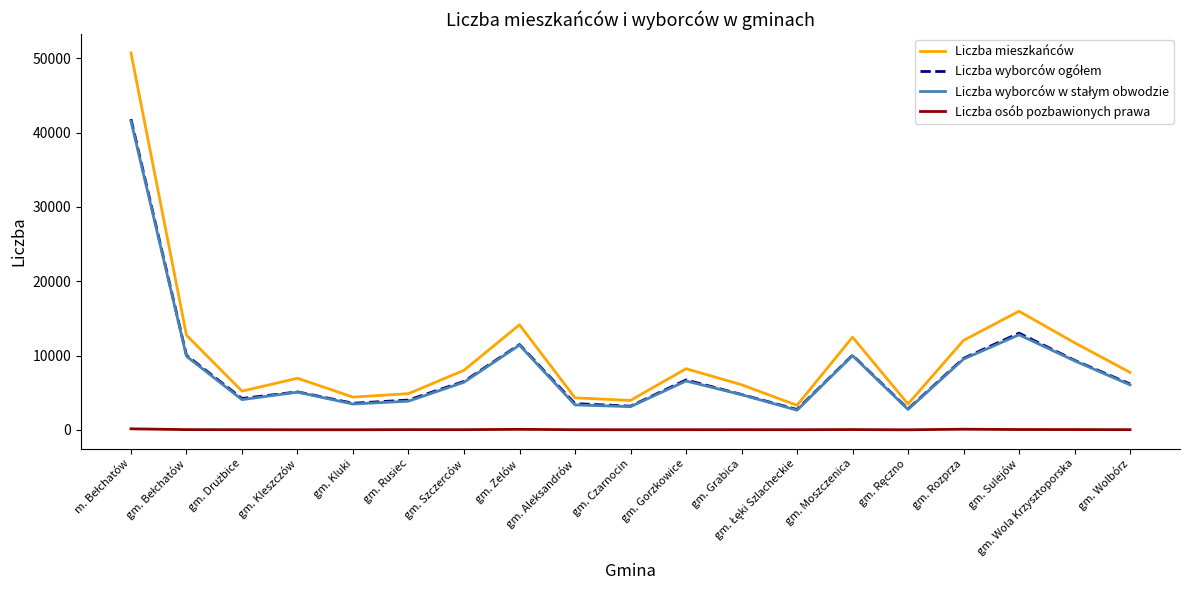

Which series has the largest total across all categories?

Liczba mieszkańców